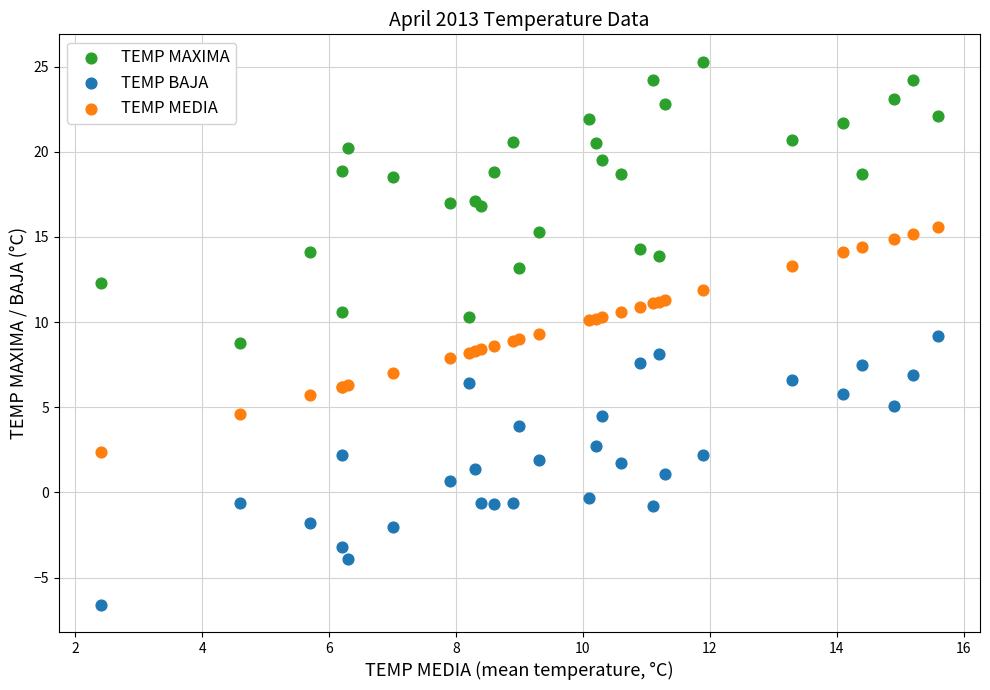

Which series reaches the minimum Y coordinate?

TEMP BAJA